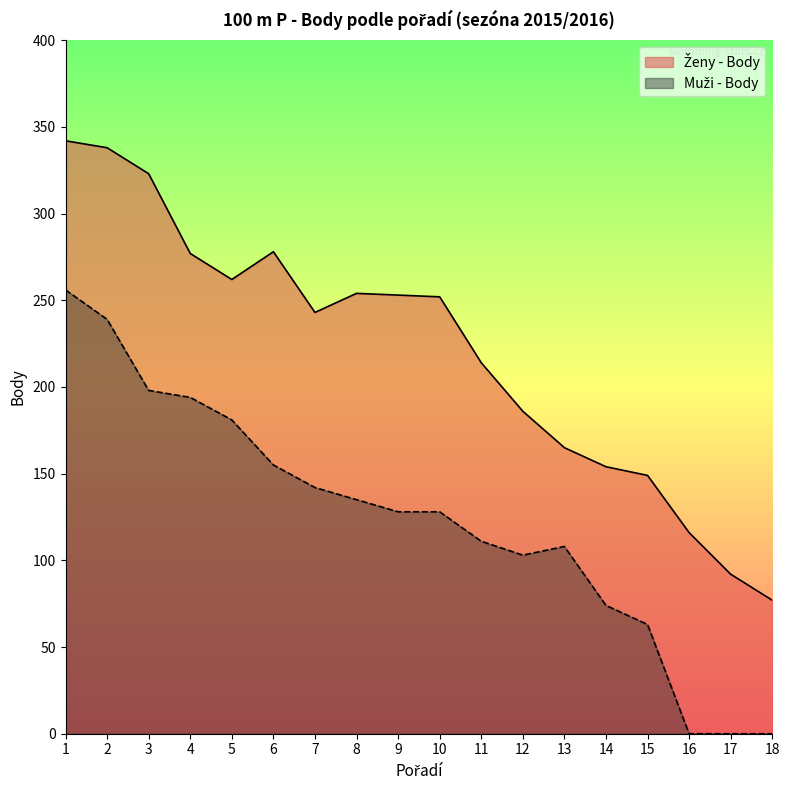

True or false: Ženy - Body and Muži - Body cross at least once.

False